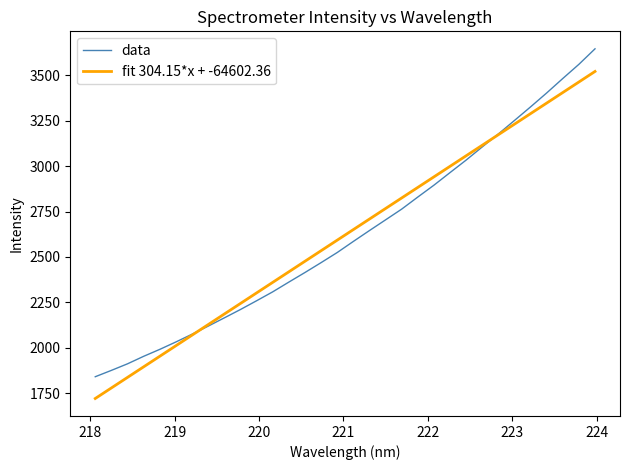

Rank the series by their maximum value, from highest to lowest.

data, fit 304.15*x + -64602.36